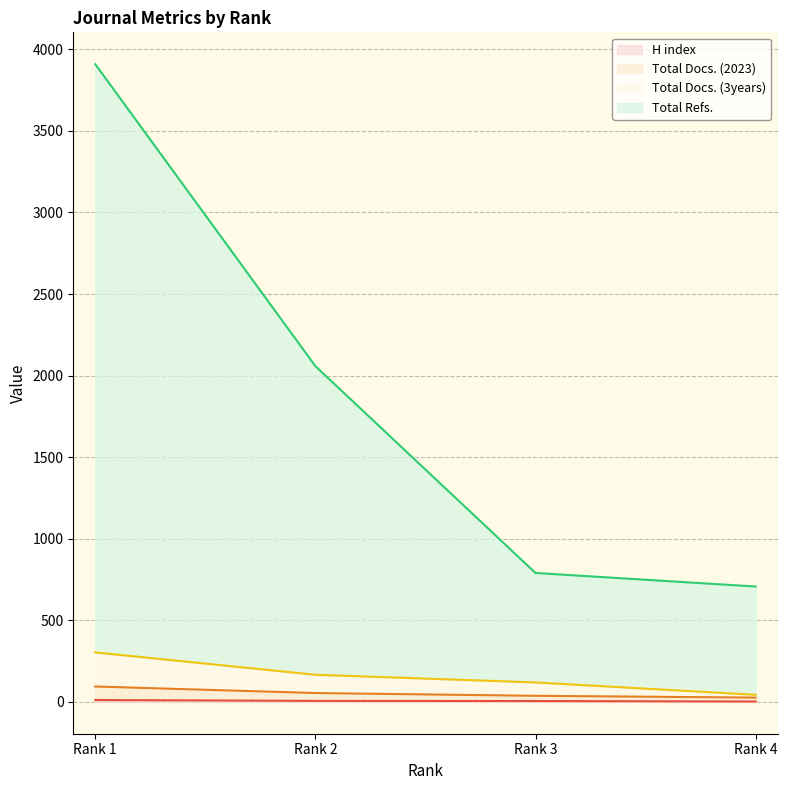

True or false: H index and Total Refs. cross at least once.

False